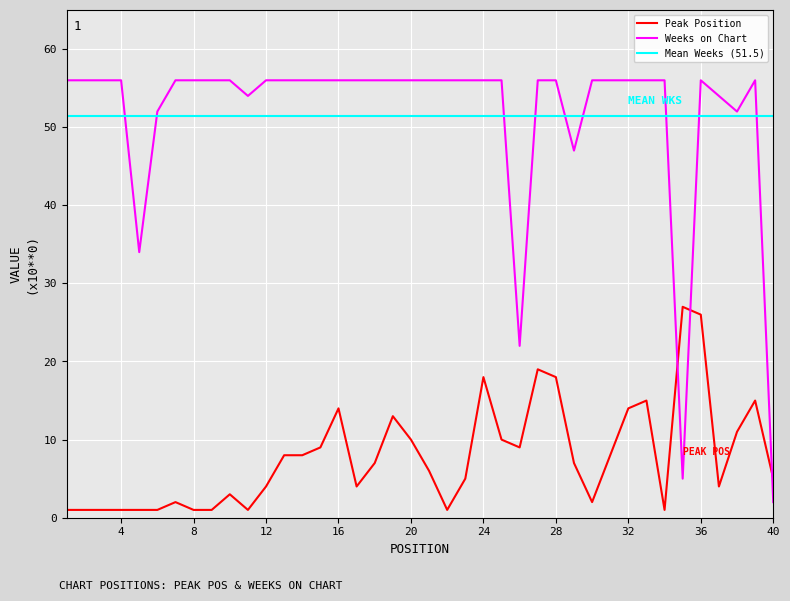

Is the value of Weeks on Chart at 2 greater than the value of Peak Position at 28?

Yes